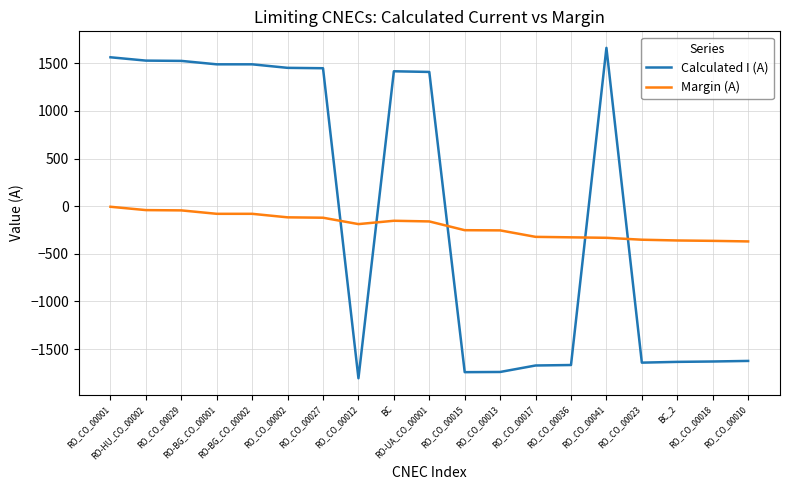

At which category is the sum across all series the highest?

RO_CO_00001